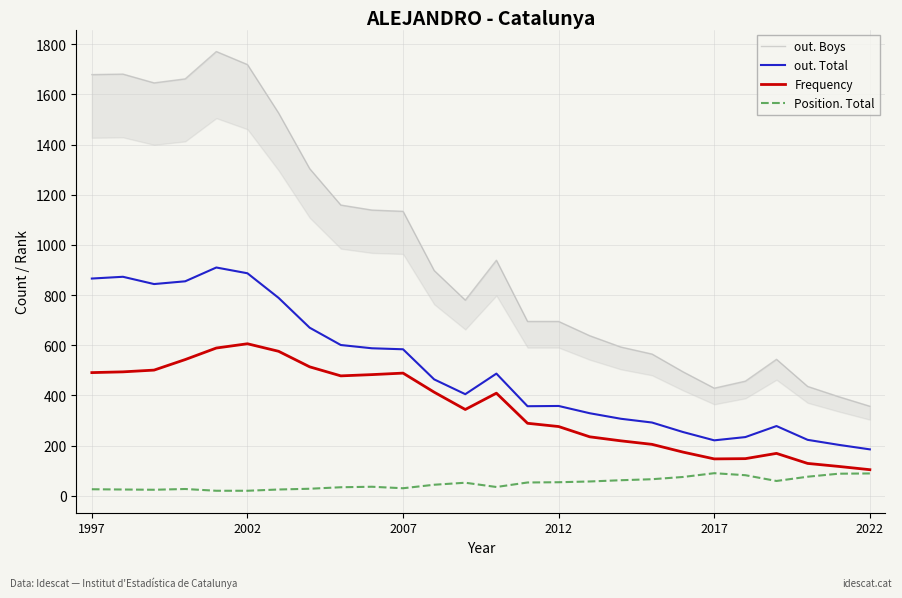

True or false: out. Total has a value of 221 at 2017.

True